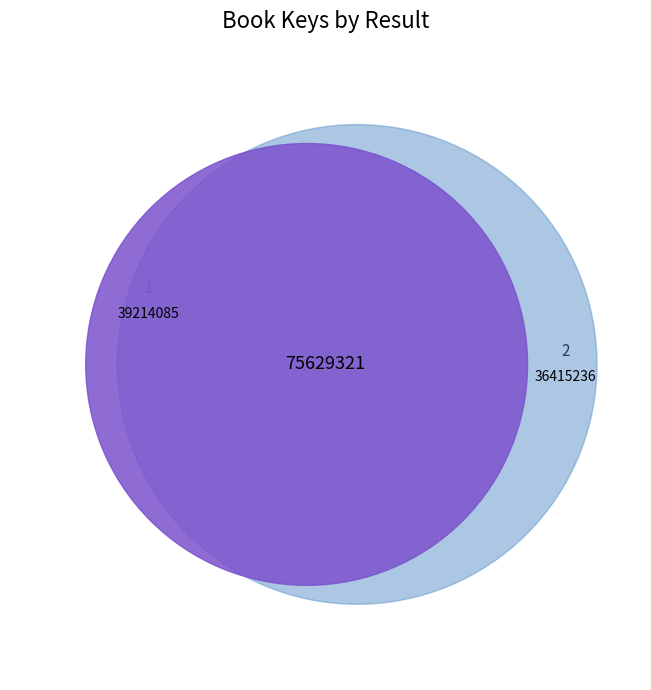

What is the change in value from 1 to 2?

-2798849